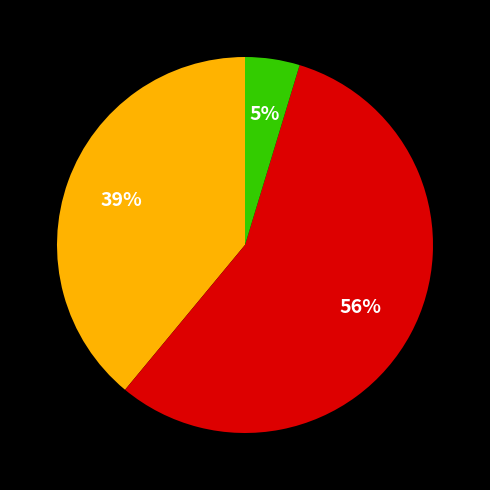

To the nearest percent, what is the average slice percentage?

33%